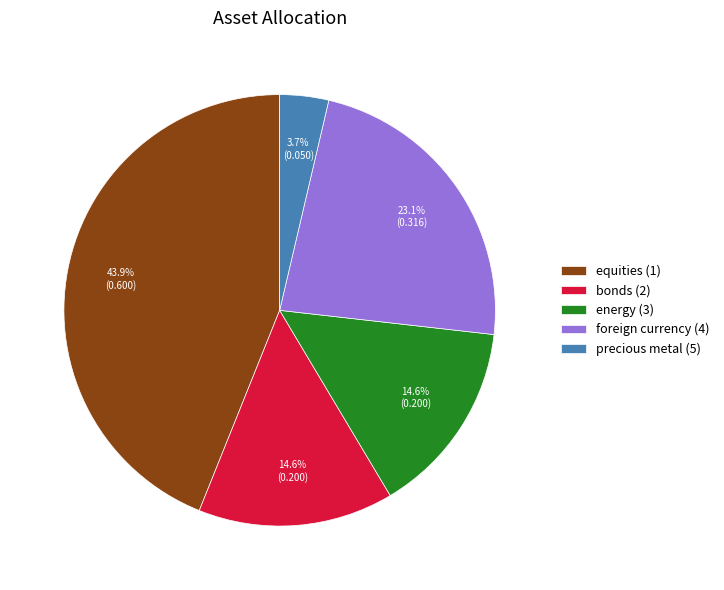

Which has a higher value, equities (1) or foreign currency (4)?

equities (1)